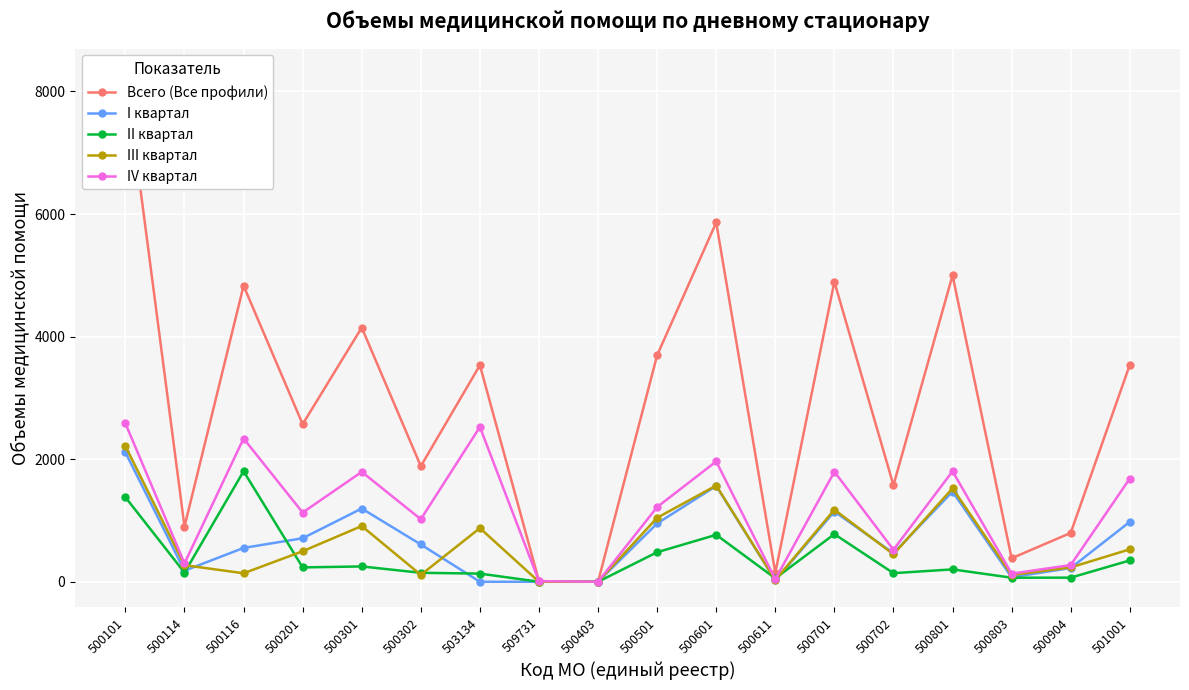

True or false: I квартал and Всего (Все профили) intersect in this chart.

False